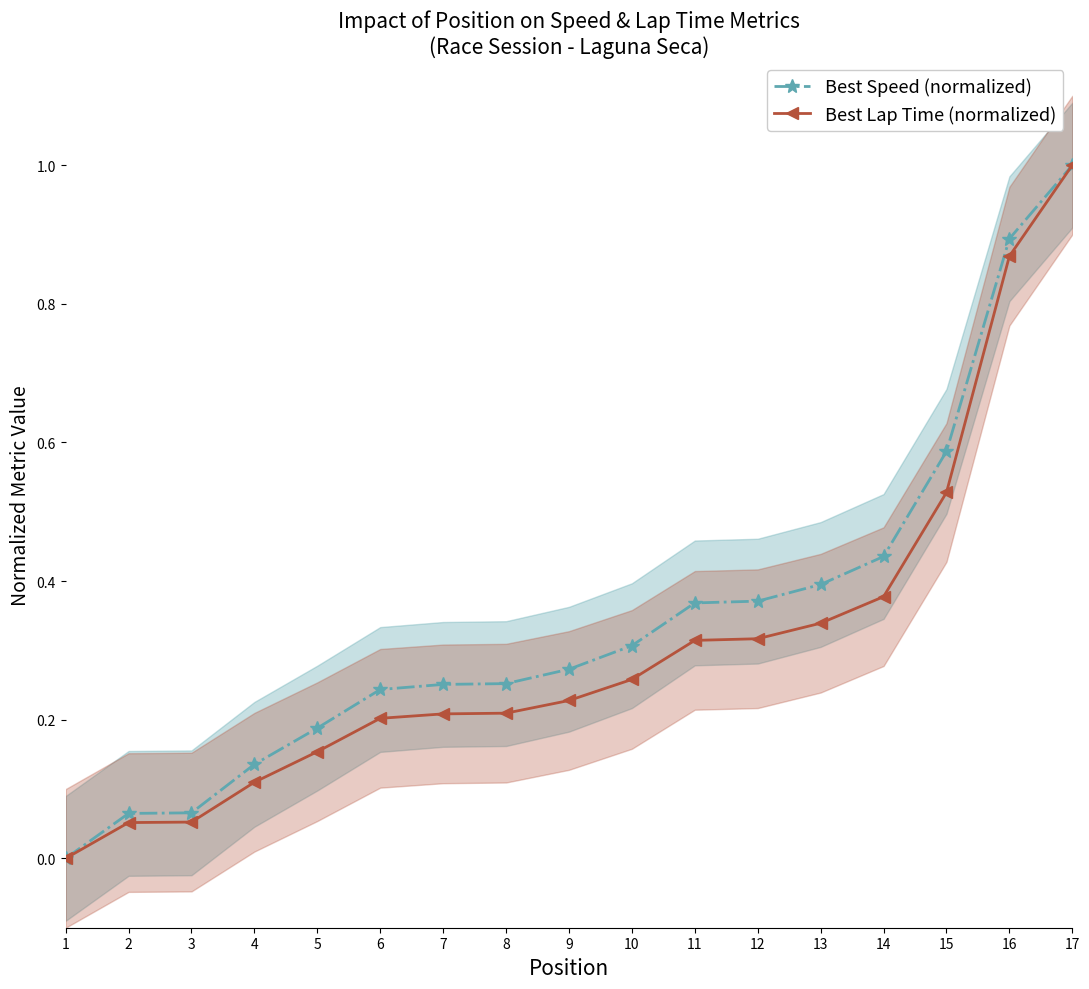

At 16, list the series in order from smallest to largest.

Best Lap Time (normalized), Best Speed (normalized)